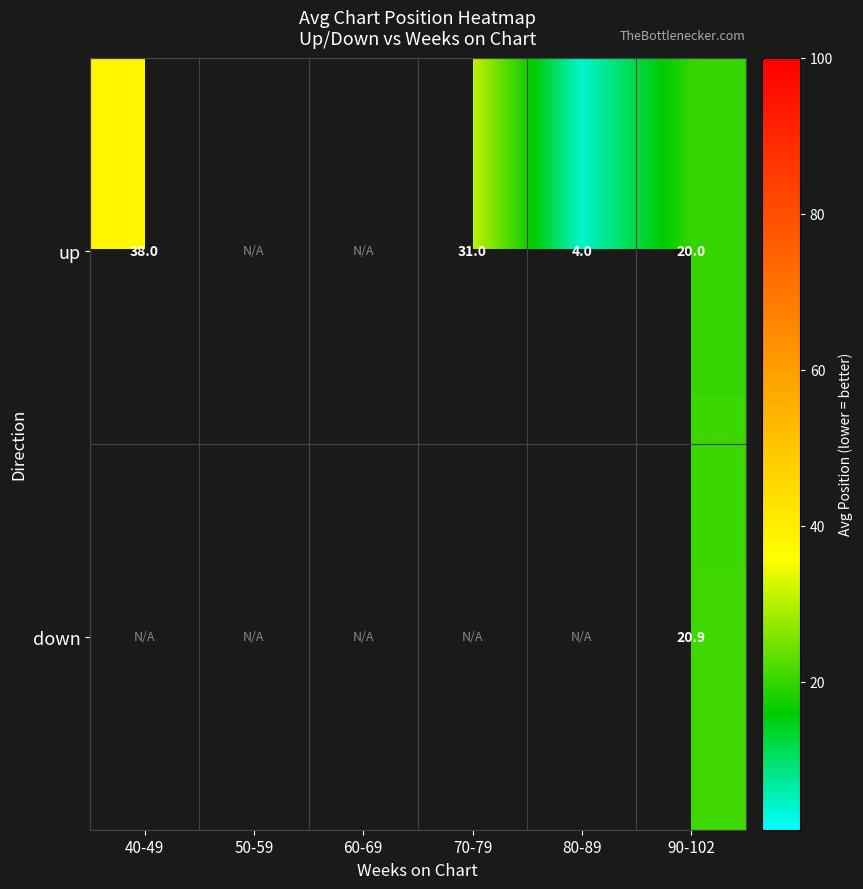

What is the spread (max minus min) of values at 90-102?

0.9